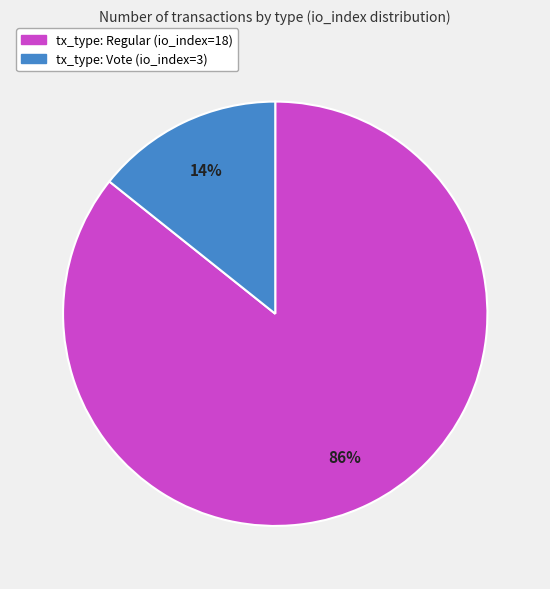

Combined, do tx_type: Regular (io_index=18) and tx_type: Vote (io_index=3) account for over 50%?

Yes